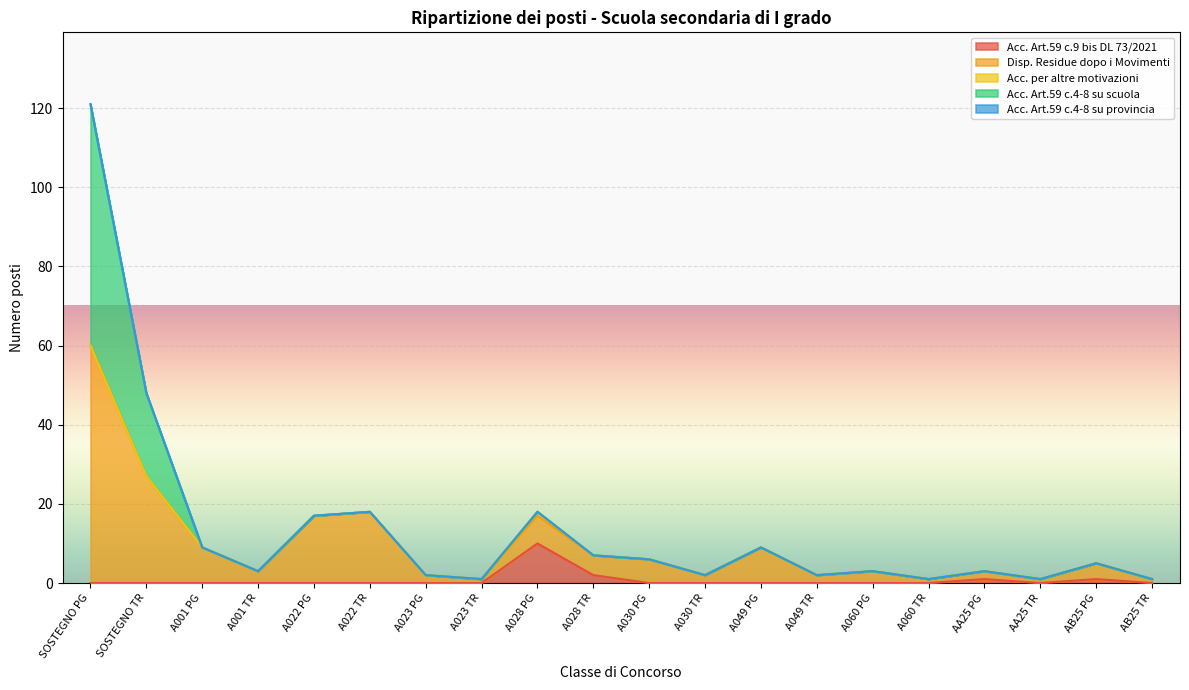

What is the difference between the maximum and minimum values in the Acc. Art.59 c.9 bis DL 73/2021 series?

10